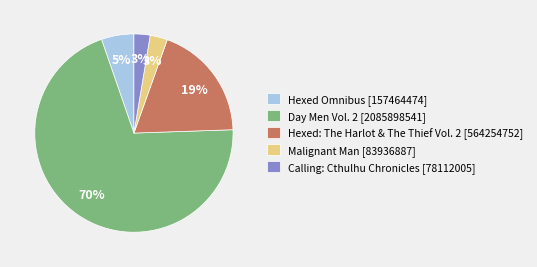

How many segments does this pie chart have?

5